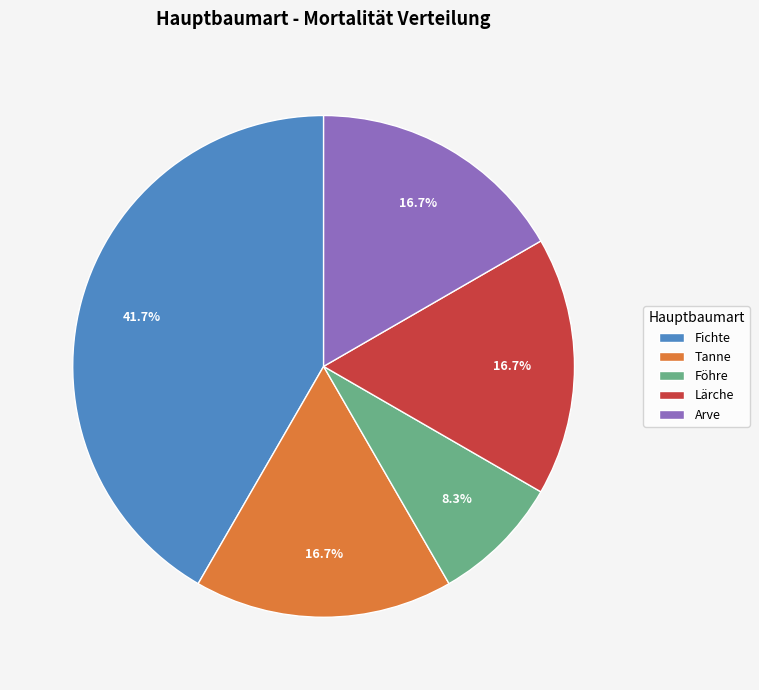

What percentage is the Fichte slice, to the nearest percent?

42%